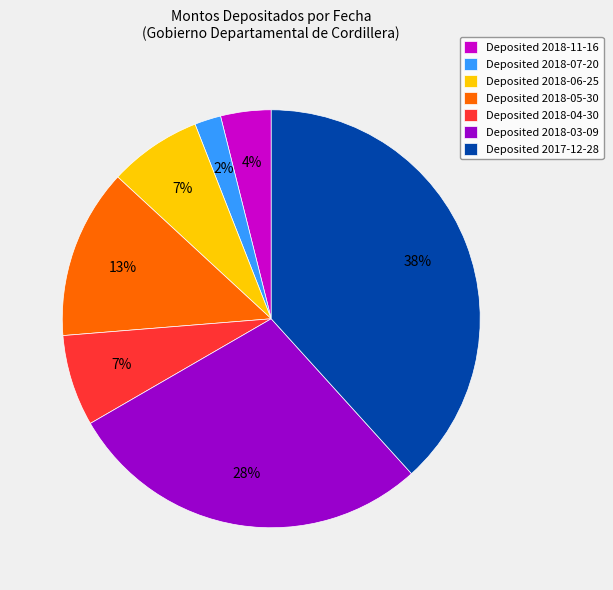

Combined, do Deposited 2018-11-16 and Deposited 2018-06-25 account for over 50%?

No